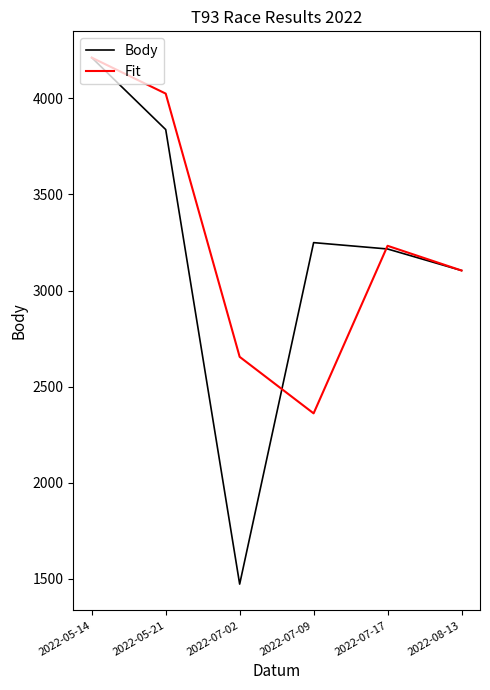

At which label does Body first exceed 3249?

2022-05-14